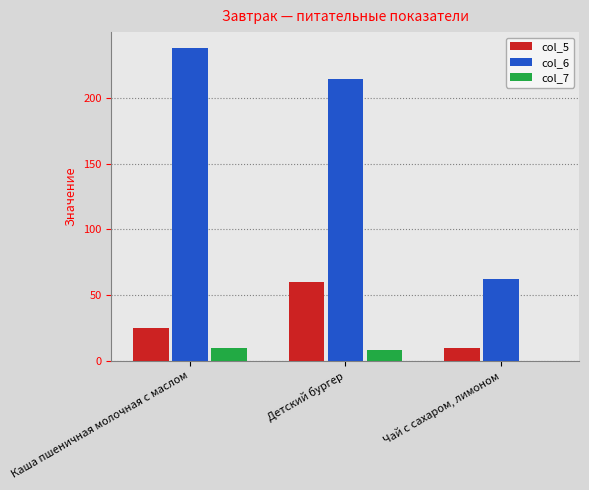

Are the bars horizontal?

No